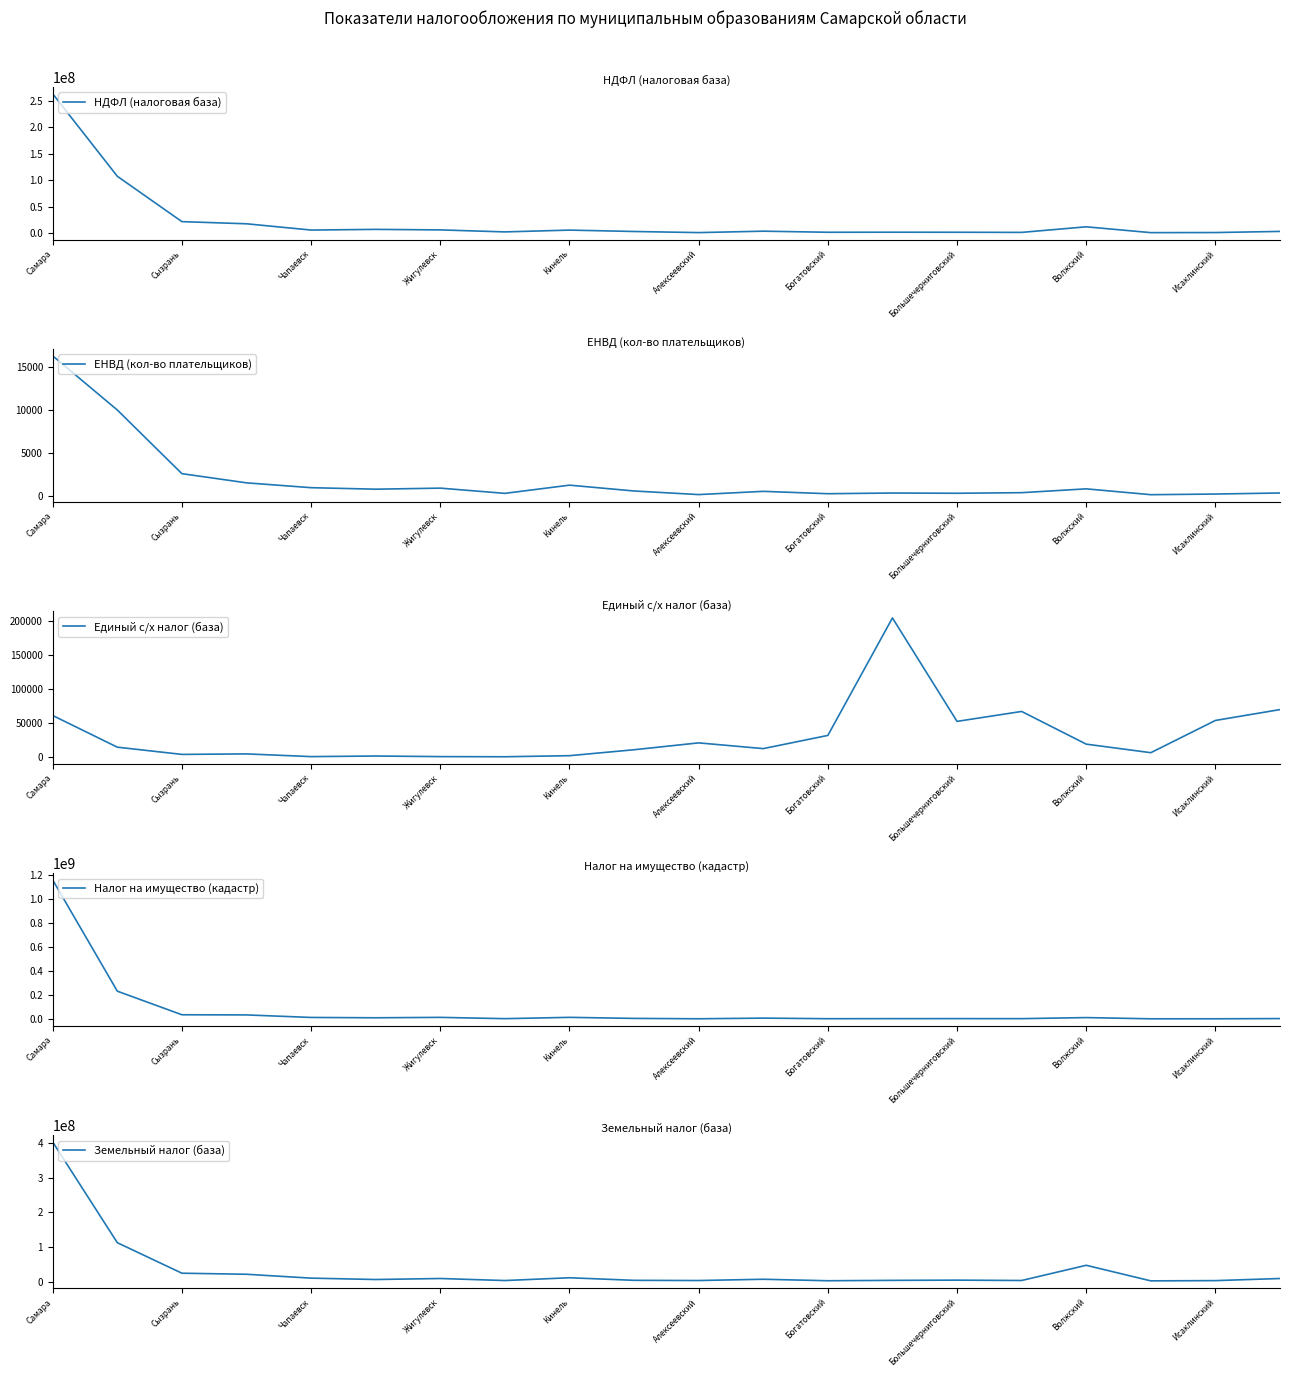

True or false: ЕНВД (кол-во плательщиков) and Земельный налог (база) cross at least once.

False